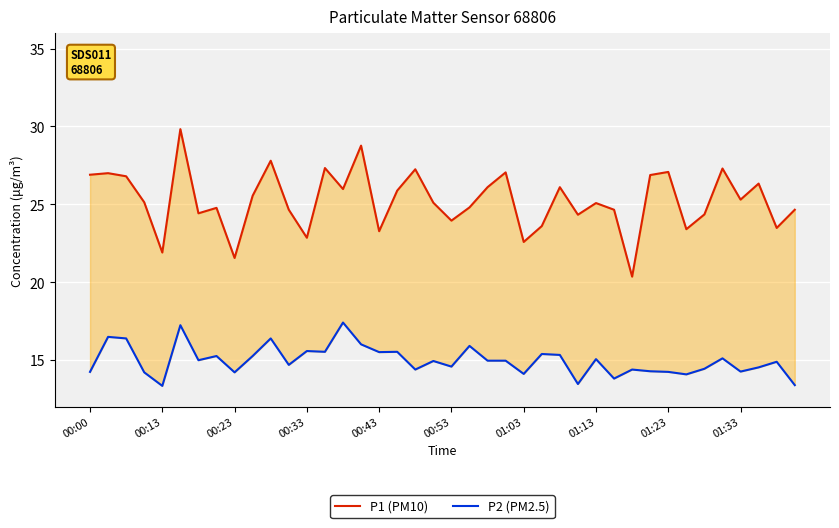

How many values in the P2 (PM2.5) series exceed 14?

36